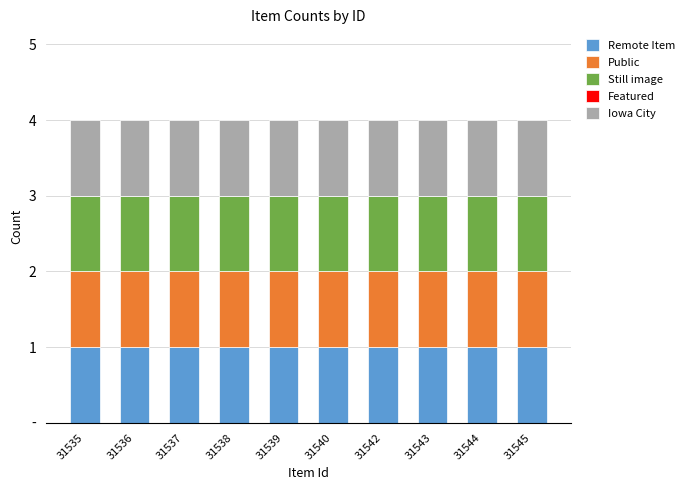

Reading left to right, extract all data points from this chart.

Remote Item: 1	1	1	1	1	1	1	1	1	1
Public: 1	1	1	1	1	1	1	1	1	1
Still image: 1	1	1	1	1	1	1	1	1	1
Featured: 0	0	0	0	0	0	0	0	0	0
Iowa City: 1	1	1	1	1	1	1	1	1	1